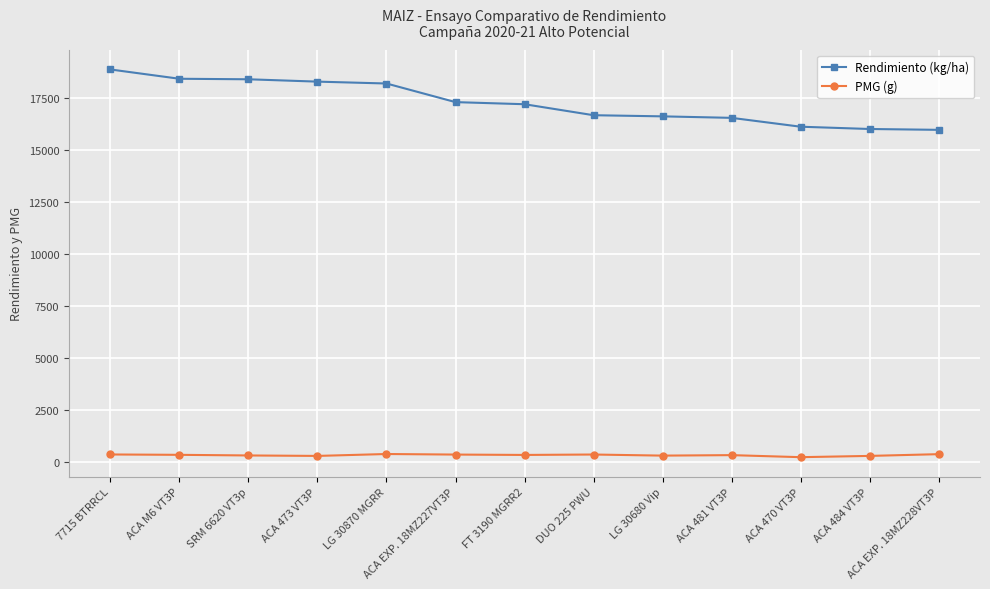

What are all the series names shown in the legend?

Rendimiento (kg/ha), PMG (g)